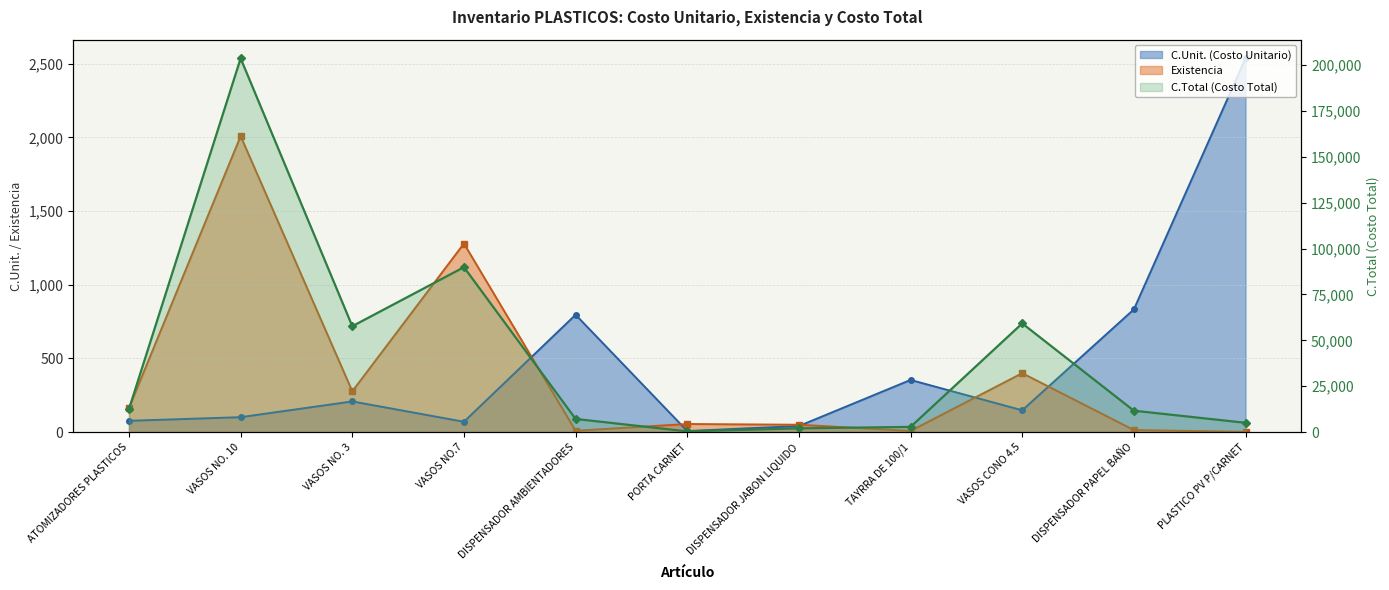

The Existencia series shows 277.0 at VASOS NO. 3. True or false?

True